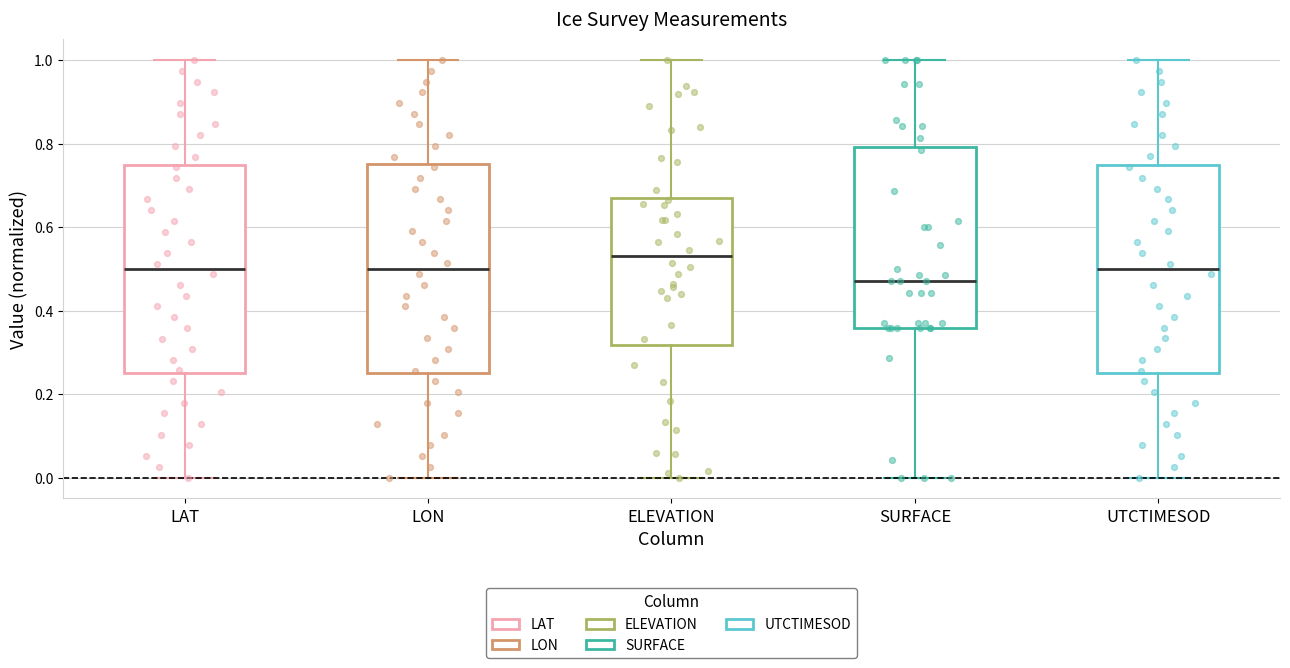

Reading left to right, transcribe this box plot: for each box, give where its median line is, the range the box spans, and where its two whiskers end, as read against the y-axis. The values are not printed on the chart, so give them approximately, as read against the axis.

LAT: median 0.50, box 0.26 to 0.74, whiskers 0.00 to 1.00
LON: median 0.50, box 0.24 to 0.76, whiskers 0.00 to 1.00
ELEVATION: median 0.52, box 0.32 to 0.68, whiskers 0.00 to 1.00
SURFACE: median 0.48, box 0.36 to 0.80, whiskers 0.00 to 1.00
UTCTIMESOD: median 0.50, box 0.26 to 0.76, whiskers 0.00 to 1.00